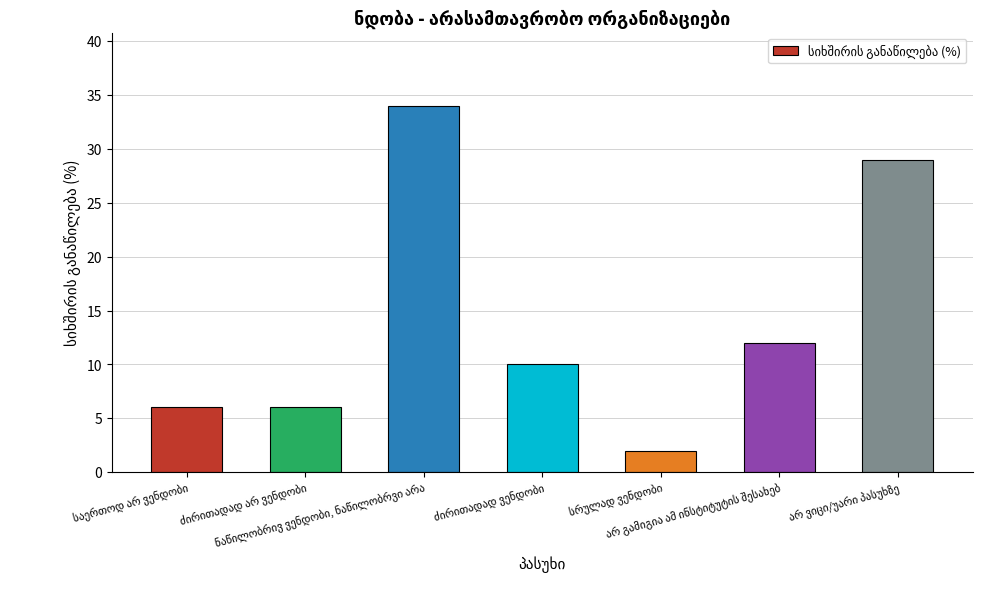

How many bars are there in total?

7